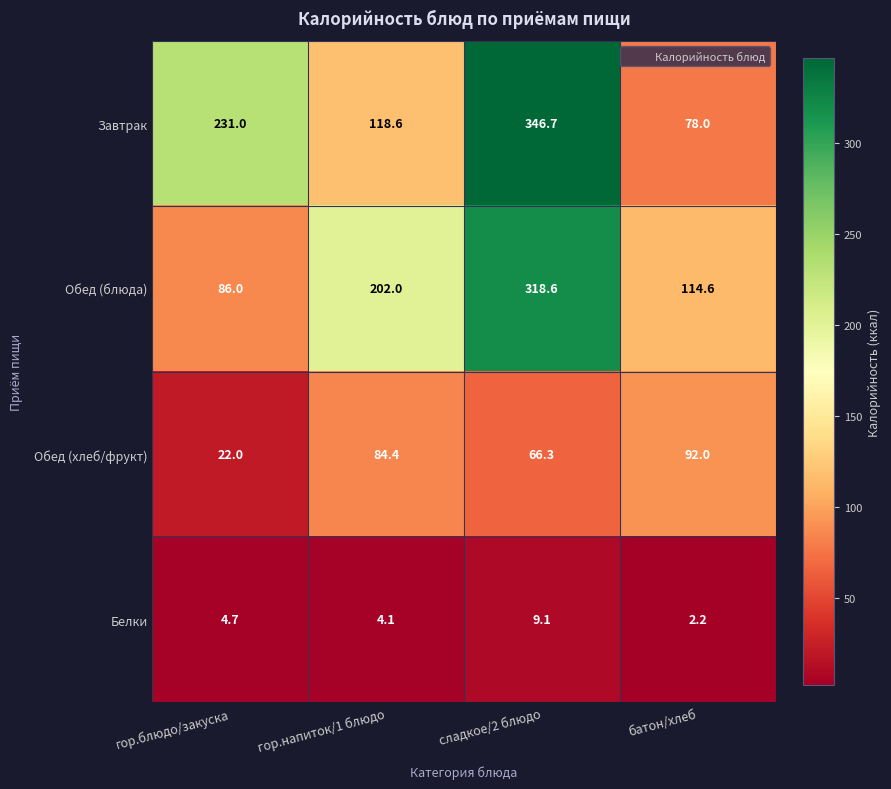

At which label does Обед (хлеб/фрукт) first exceed 84?

гор.напиток/1 блюдо